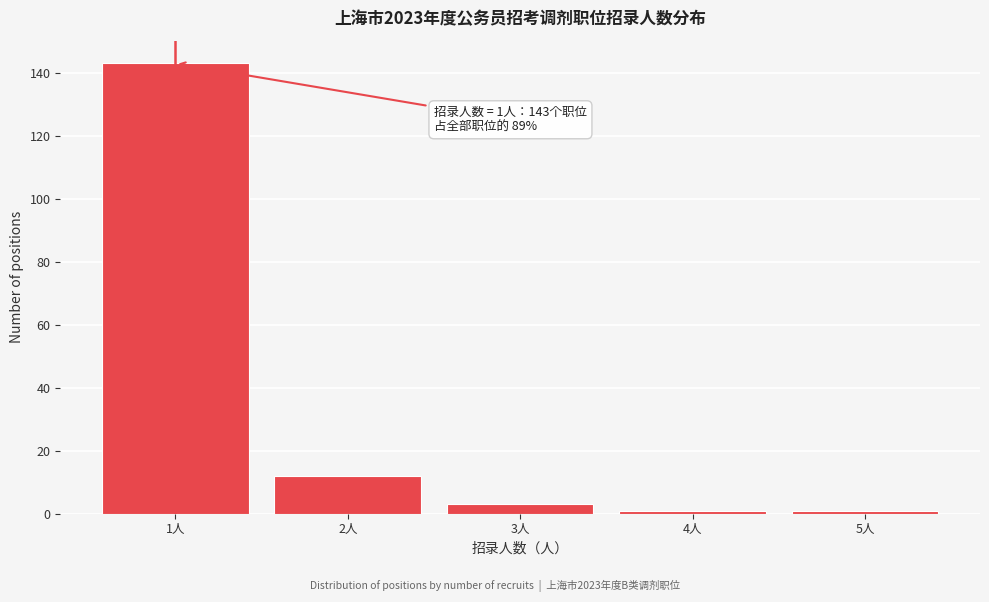

Reading left to right, extract all data points from this chart.

1人=143	2人=12	3人=3	4人=1	5人=1